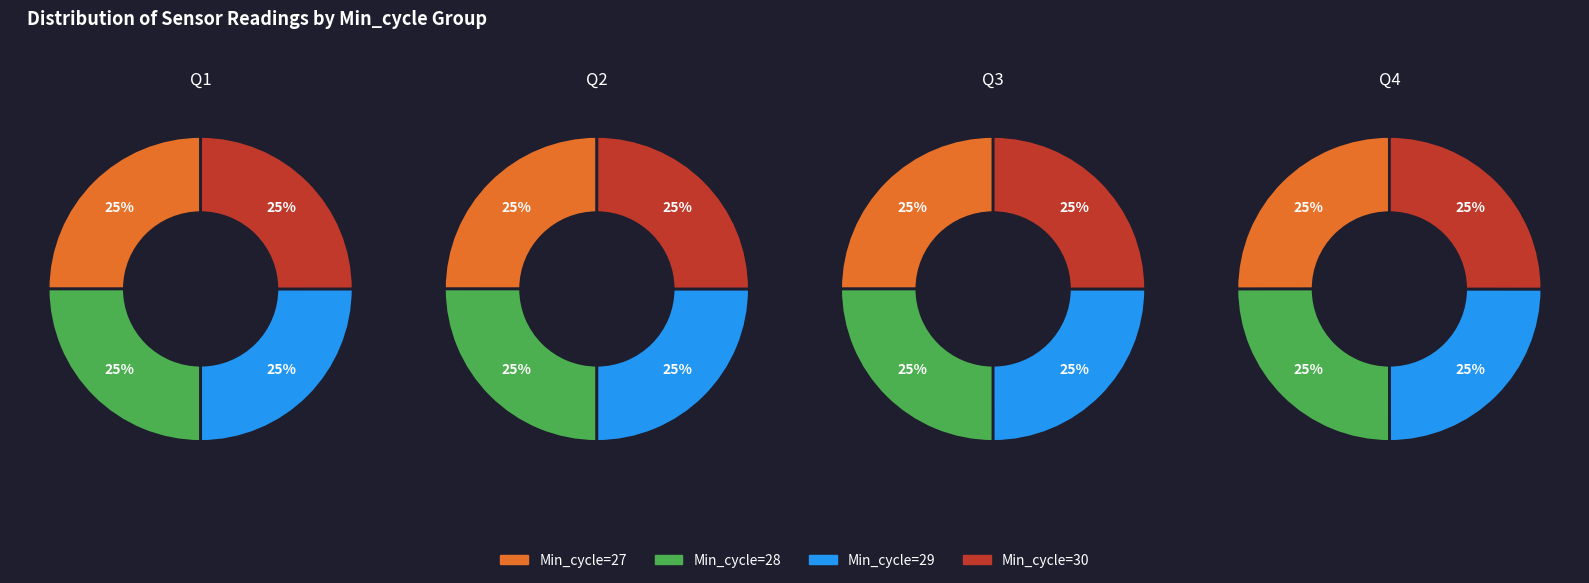

Rank the series by their maximum value, from lowest to highest.

Q1, Q4, Q2, Q3